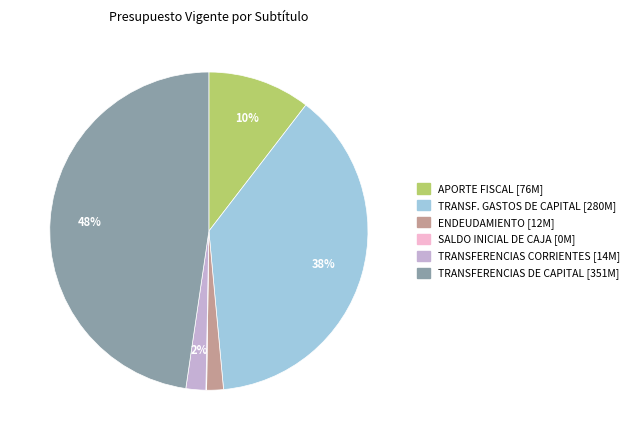

To the nearest percent, what is the difference between the largest and smallest slice percentages?

48%